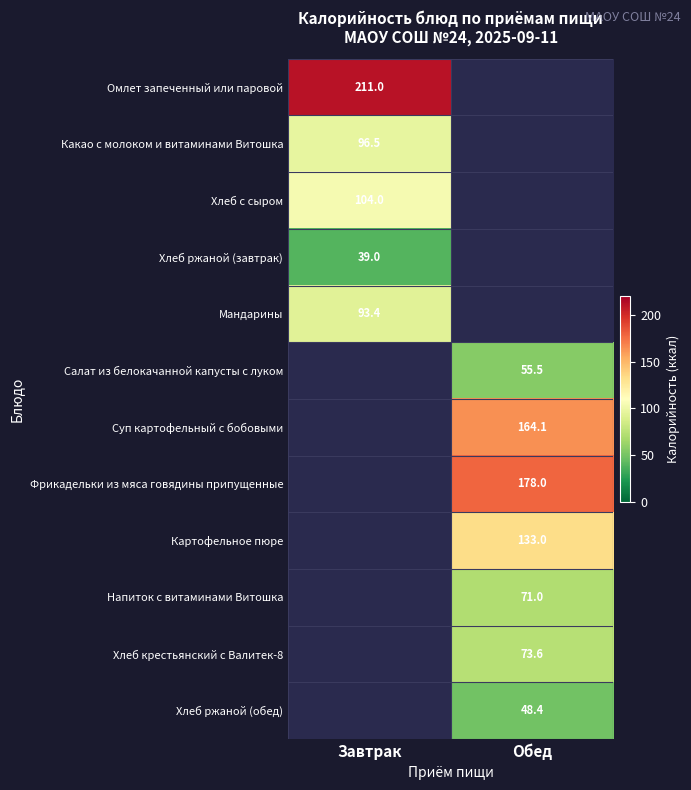

At how many categories does at least one series exceed 59?

2